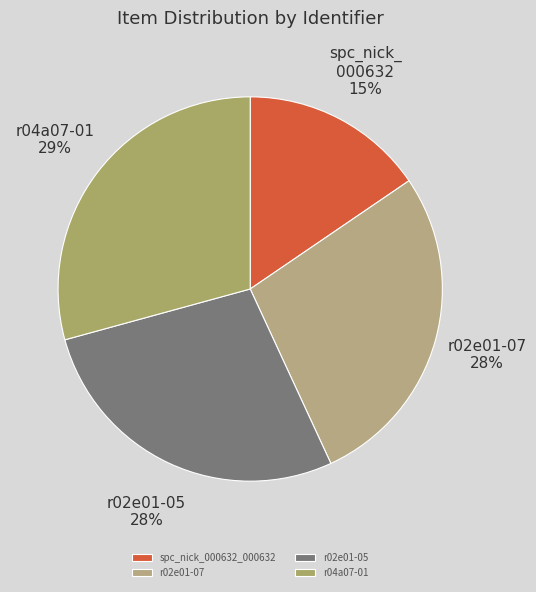

What percentage is the r02e01-07 slice, to the nearest percent?

28%